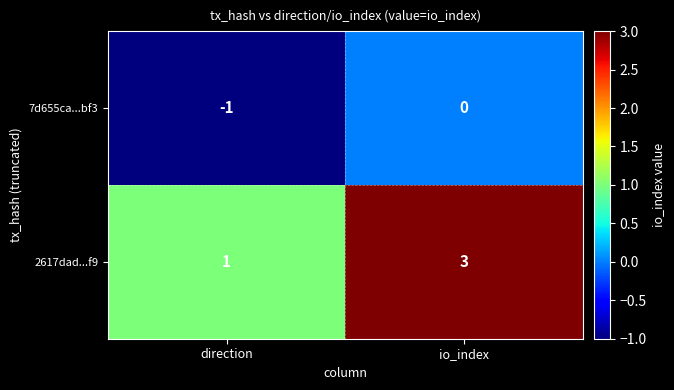

At which category is the sum across all series the highest?

io_index